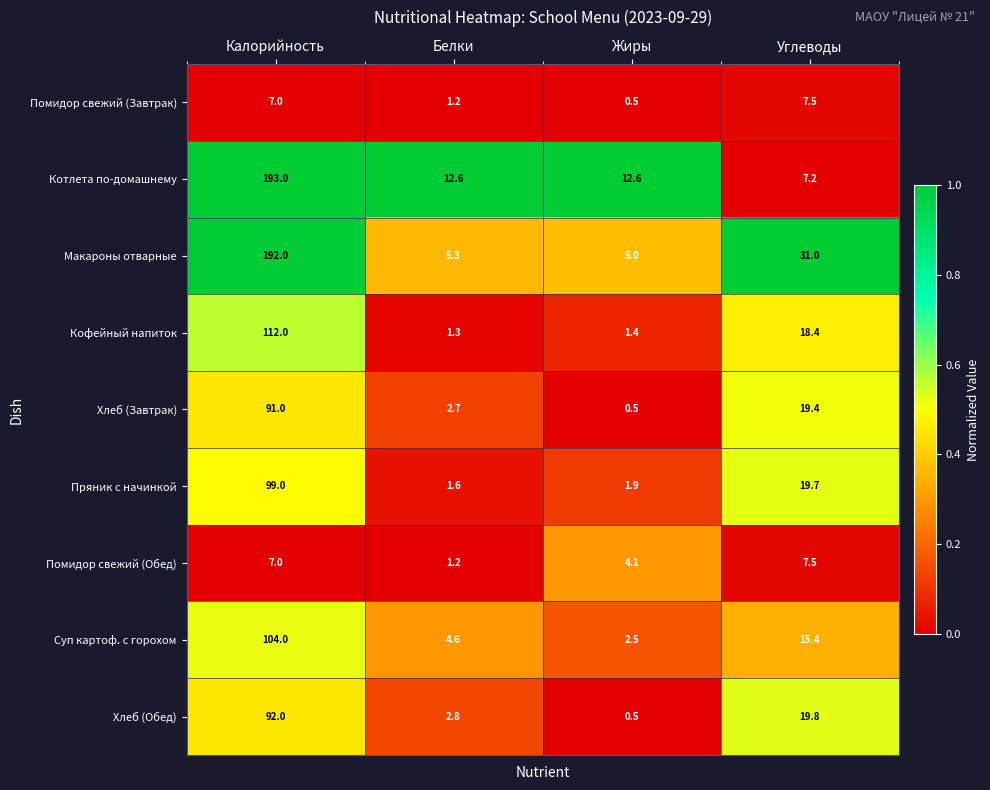

What is the difference between the maximum and minimum values in the Хлеб (Завтрак) series?

90.5